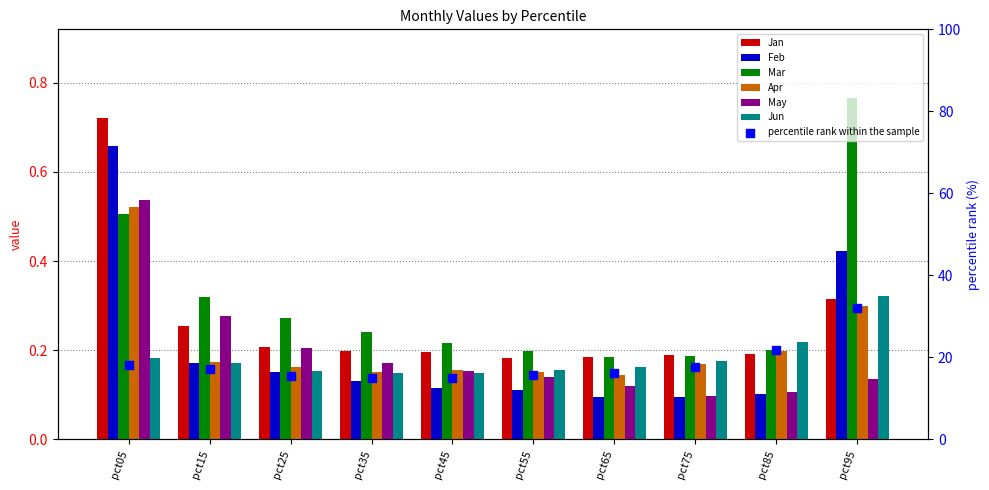

Which series has the widest spread of Y values?

Mar